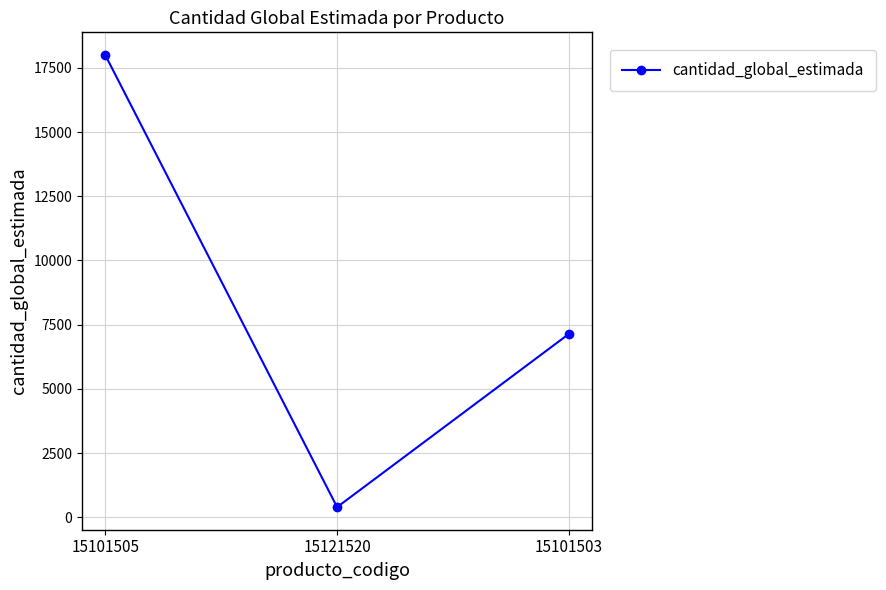

How many series are shown in this chart?

1